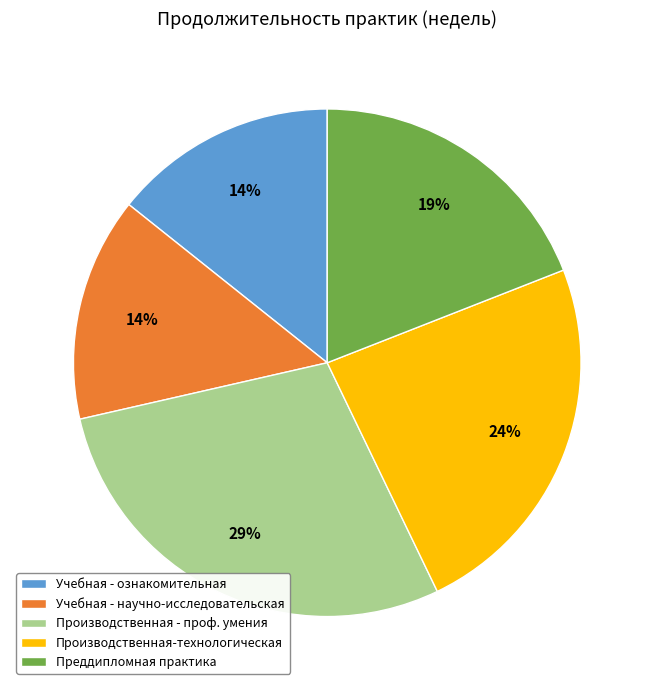

What is the ratio of the value at Производственная - проф. умения to the value at Производственная-технологическая?

1.2